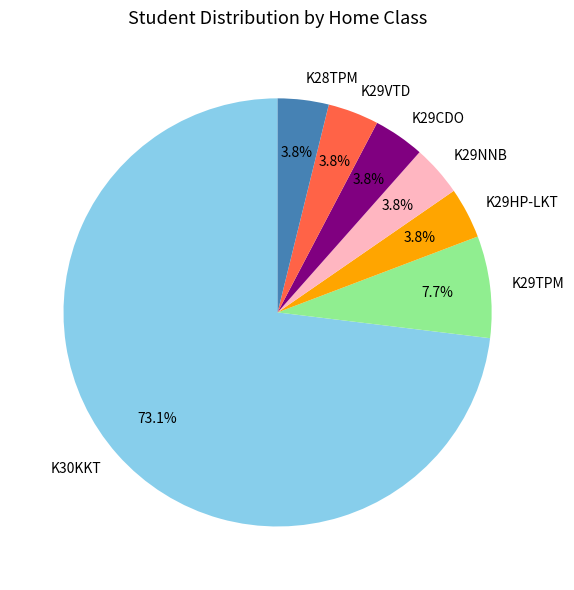

Which slice is the largest?

K30KKT